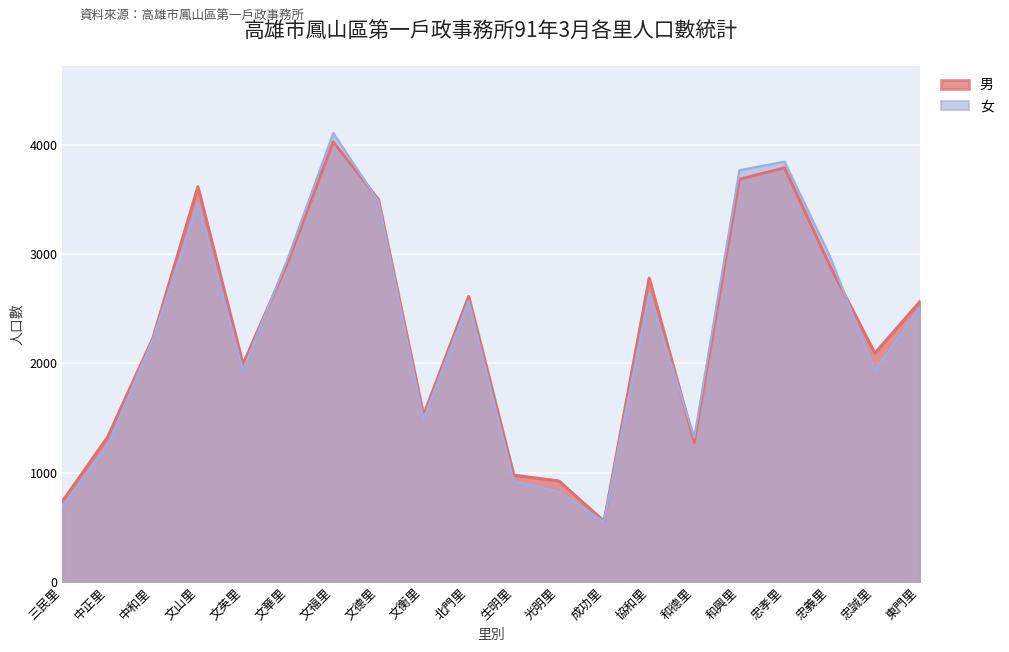

At which label does 女 reach its minimum?

成功里